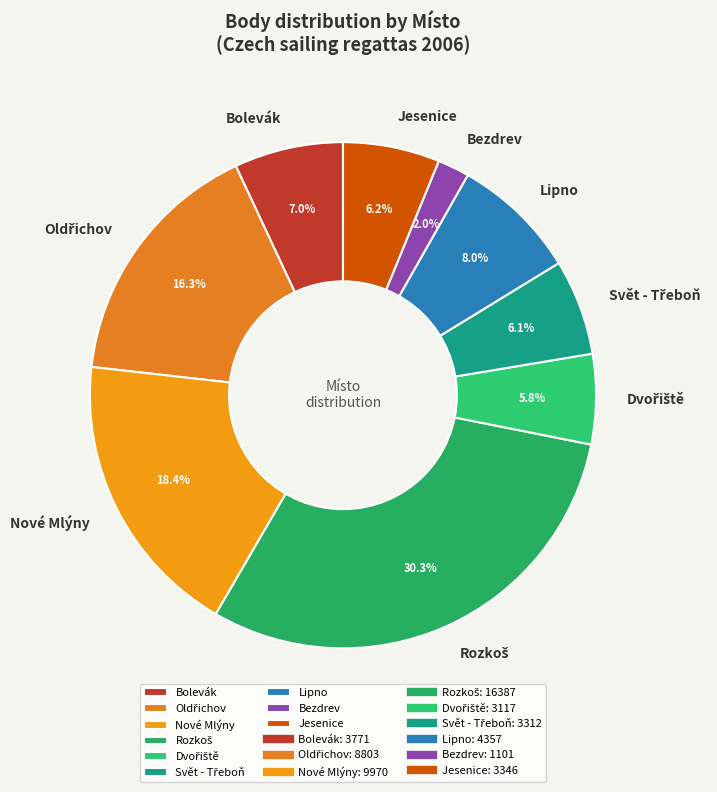

Which slice is the smallest?

Bezdrev